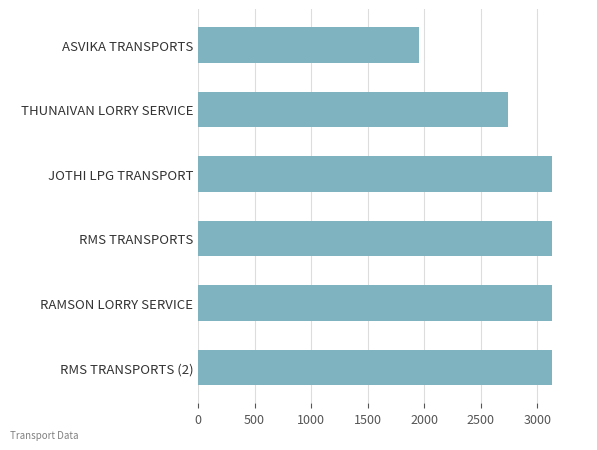

Is it true that the value at JOTHI LPG TRANSPORT is 4475?

False